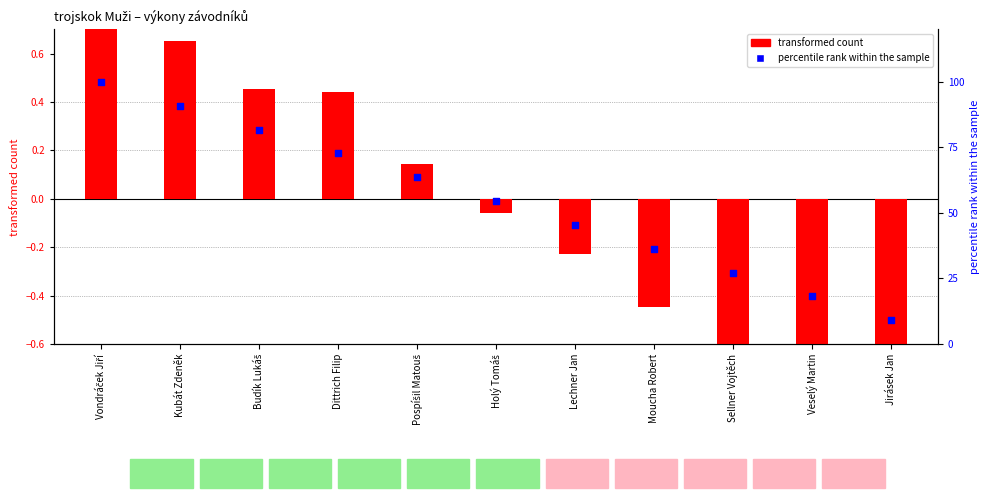

Which series contains the highest Y value?

percentile rank within the sample